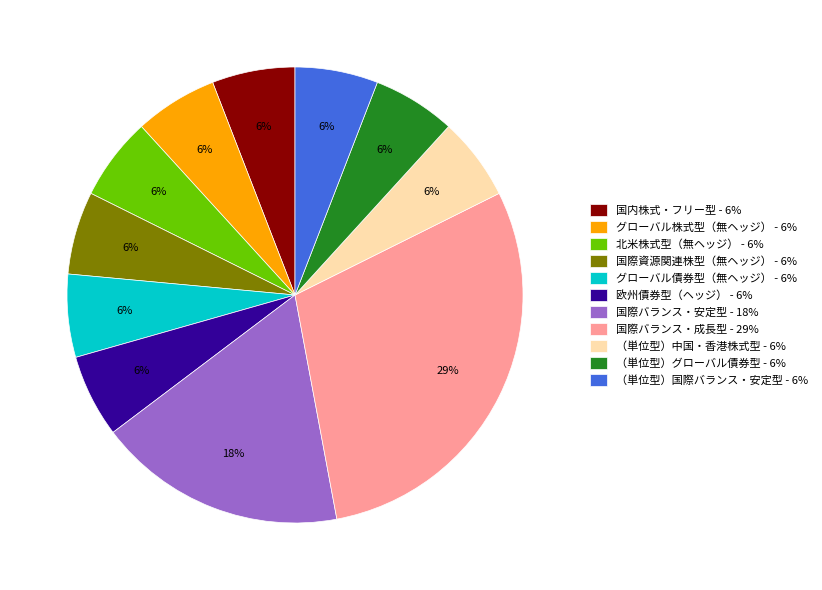

To the nearest percent, what percentage of the pie is グローバル債券型（無ヘッジ）?

6%